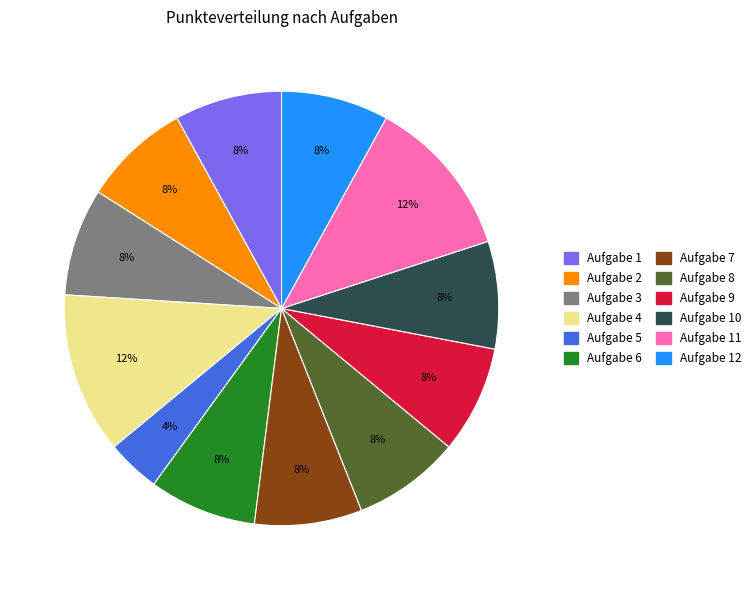

To the nearest percent, what is the difference between the largest and smallest slice percentages?

8%